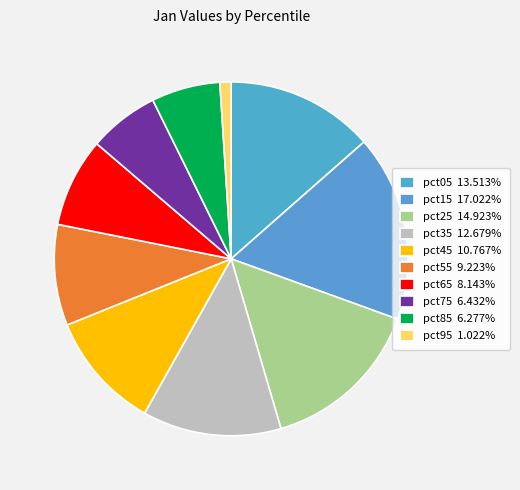

Count the number of slices in the pie.

10